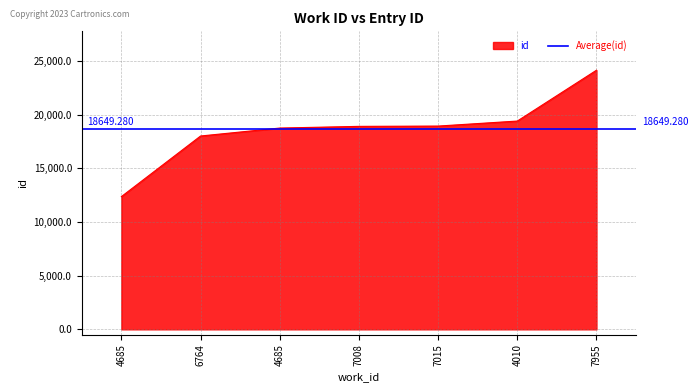

What is the minimum value shown in the chart?

12359